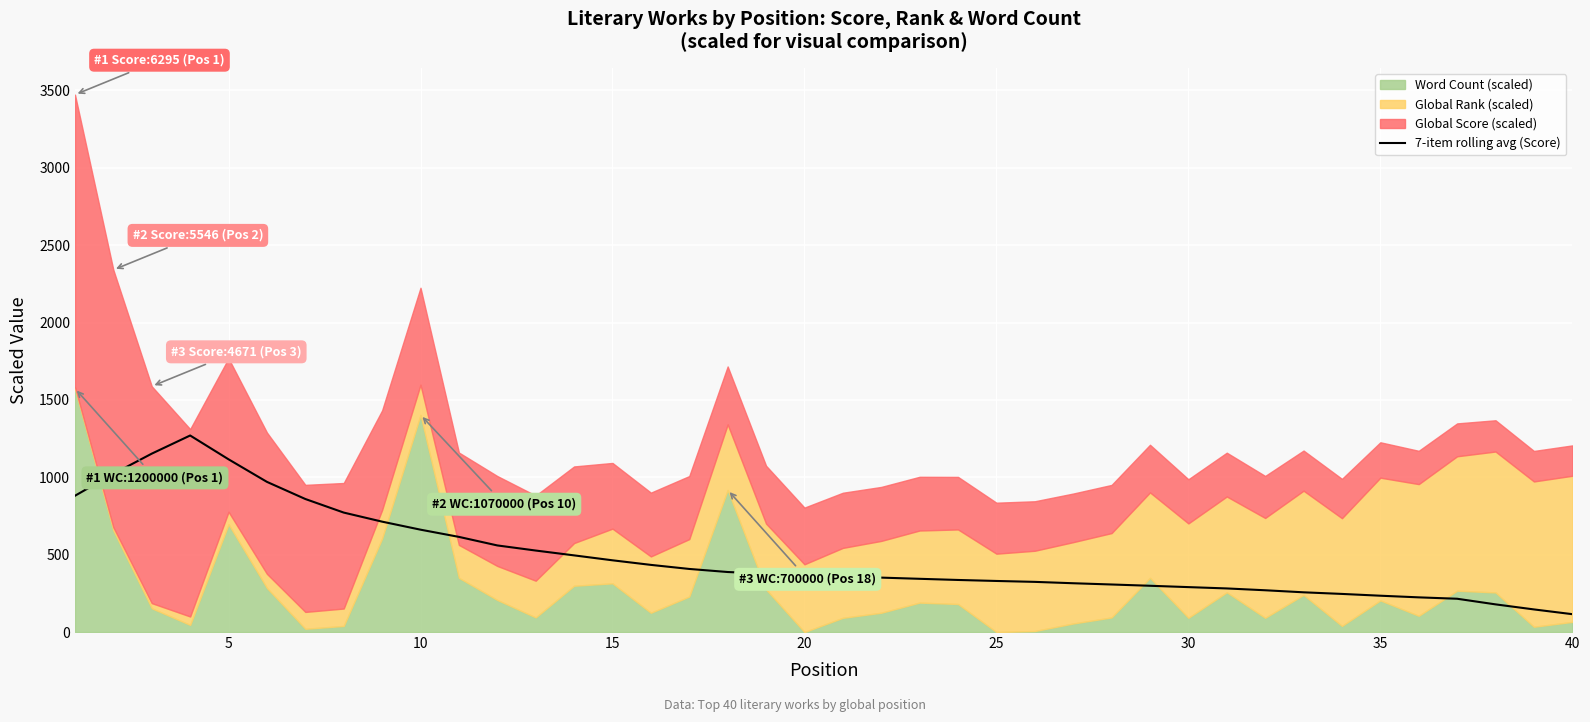

What is the highest value of the 7-item rolling avg (Score) series?

1270.1